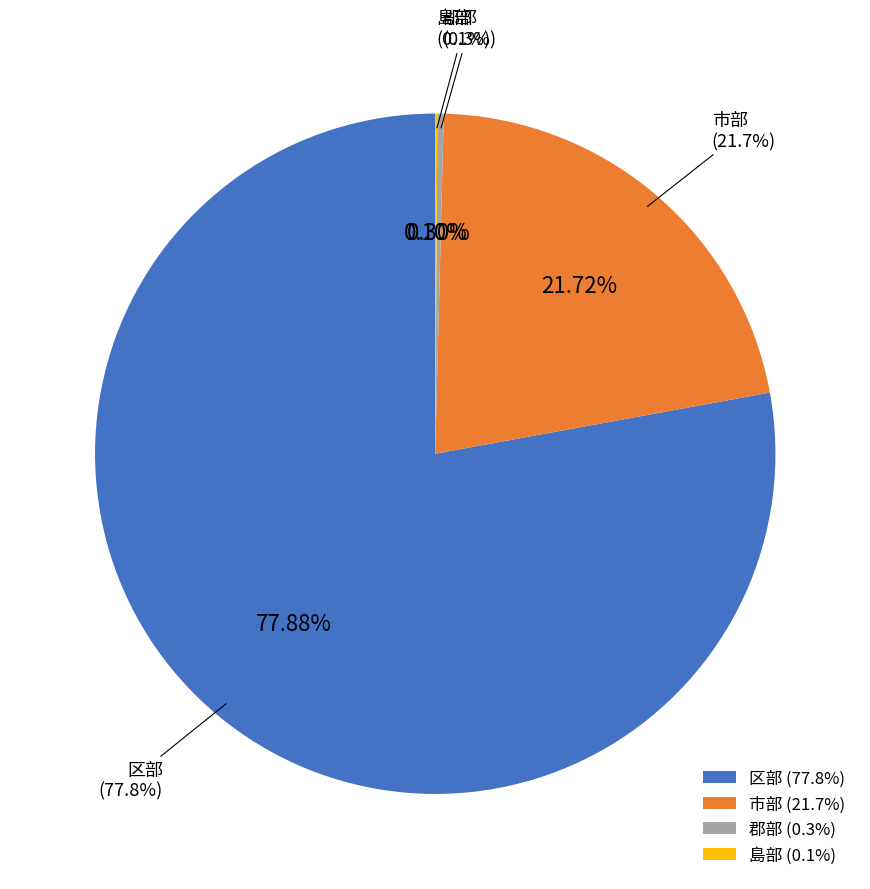

Is it true that 区部 is 86% of the pie?

False